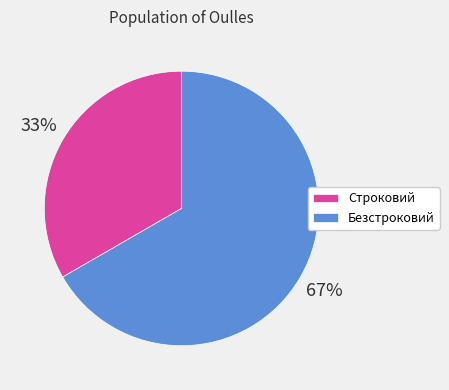

Does Строковий represent more than half of the total?

No